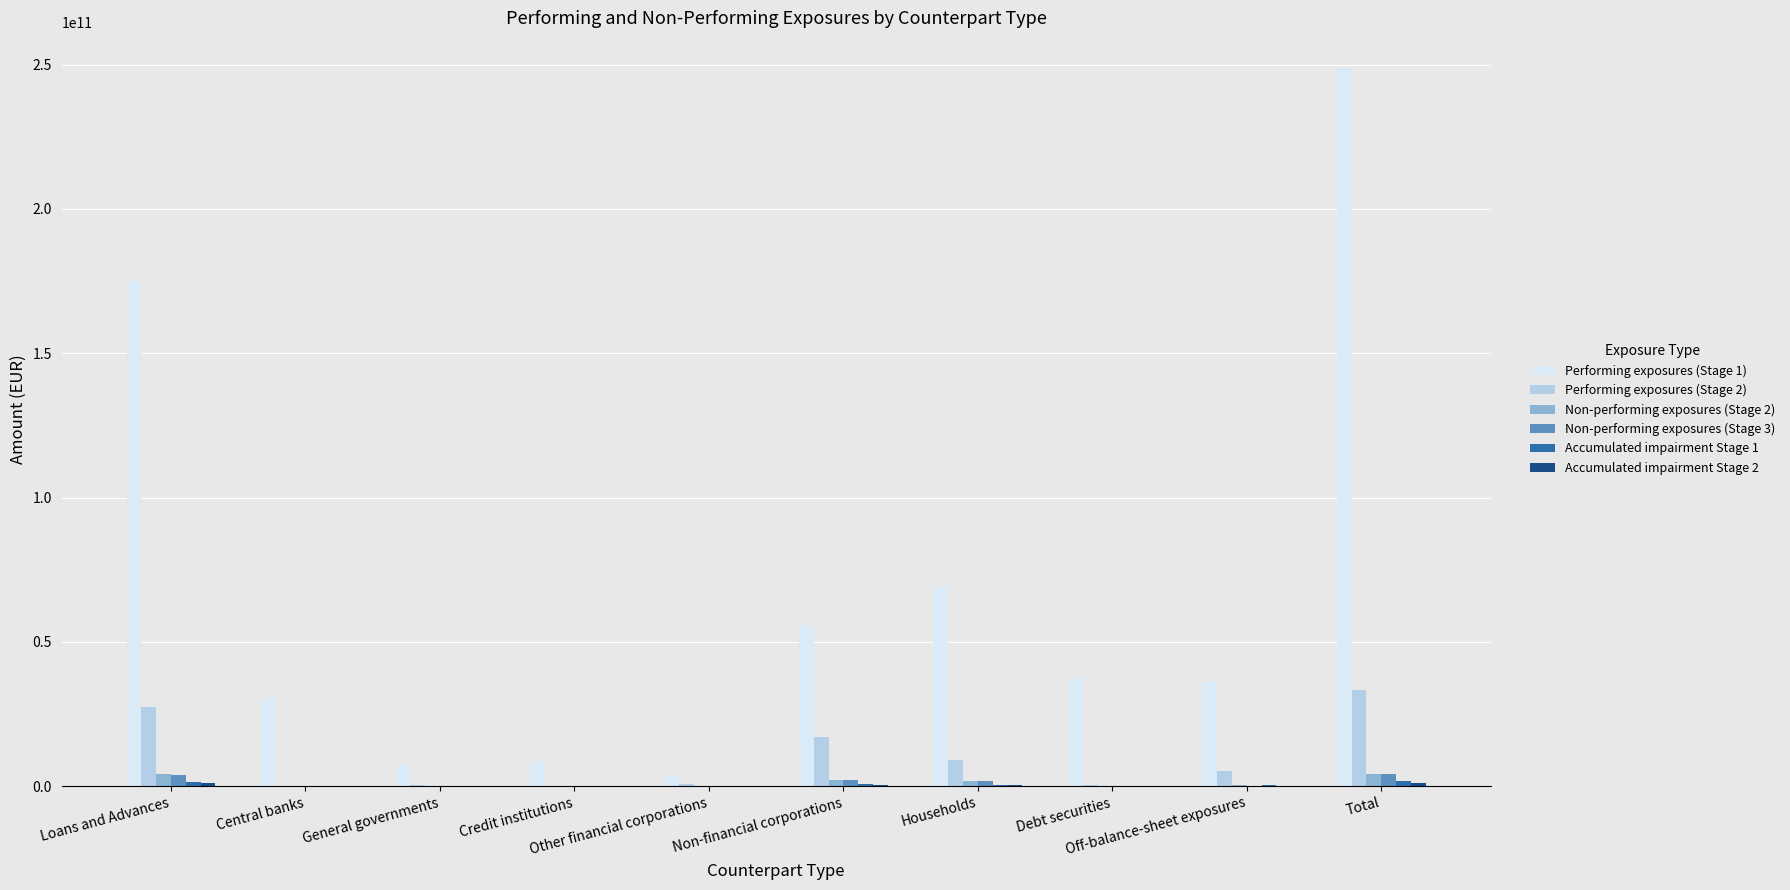

Which series has the largest total across all categories?

Performing exposures (Stage 1)